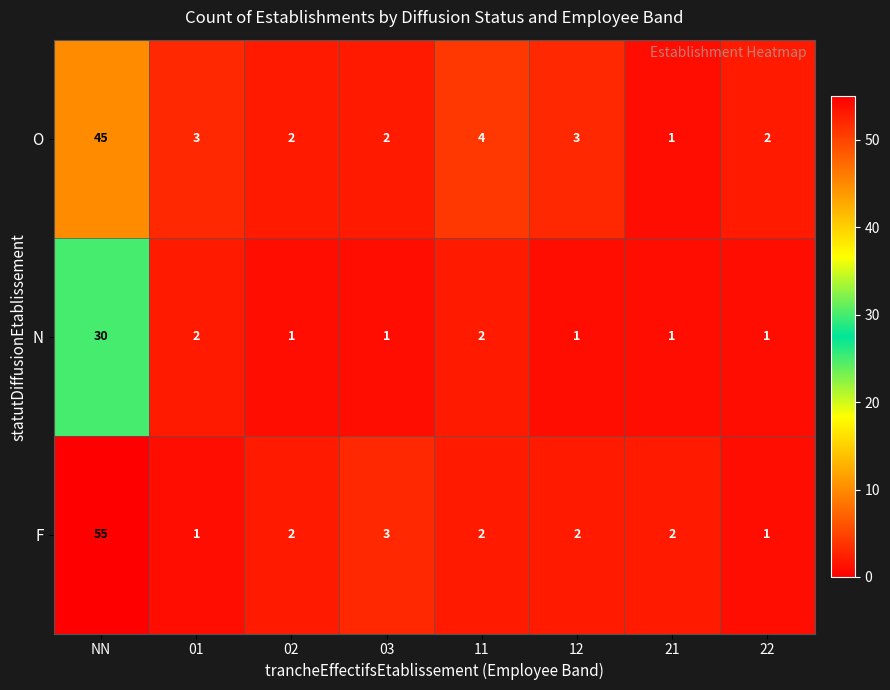

What is the sum of all F values?

68